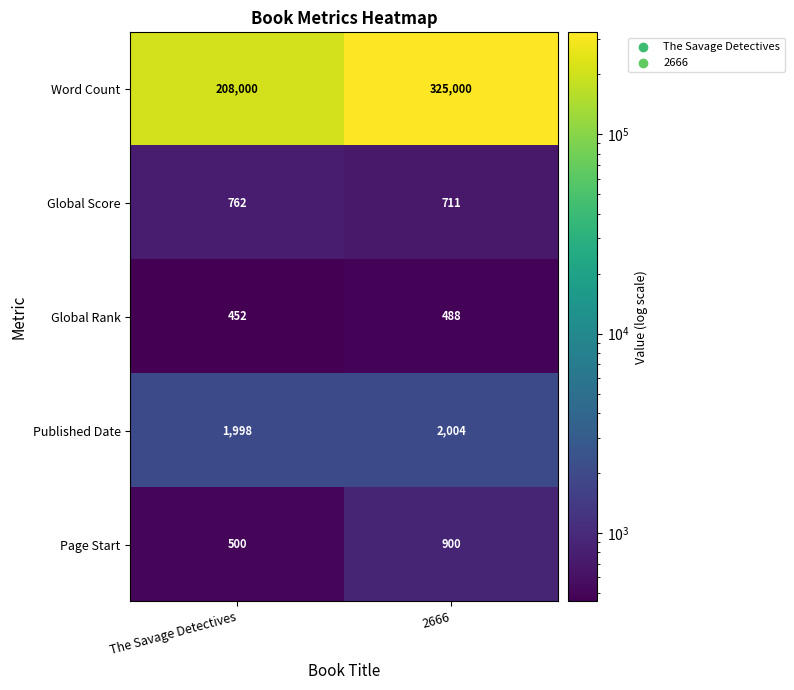

List the series in order of their peak value, lowest first.

Global Rank, Global Score, Page Start, Published Date, Word Count